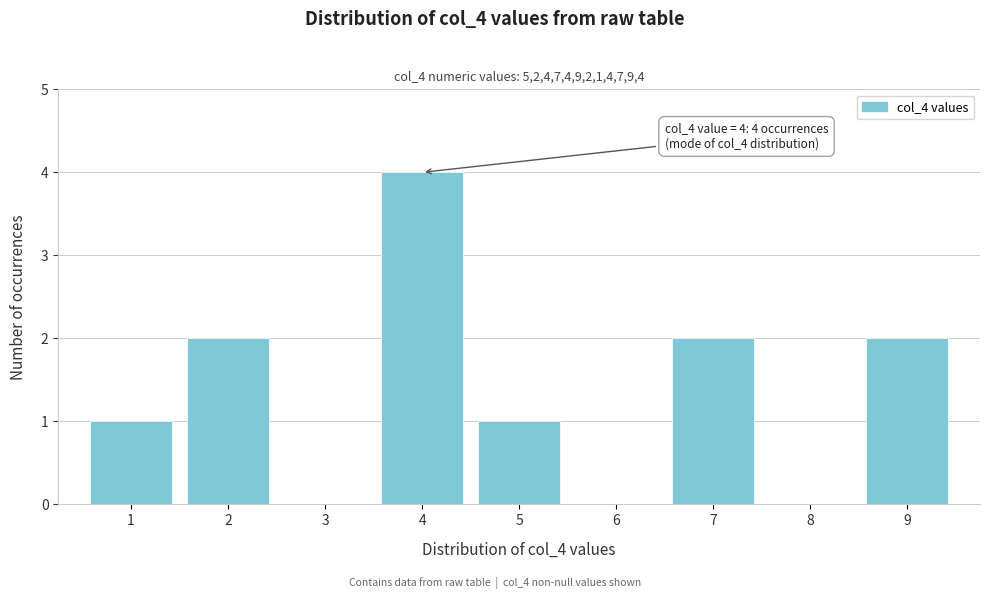

Over which range of the x-axis is the bar tallest?

3.5 to 4.5